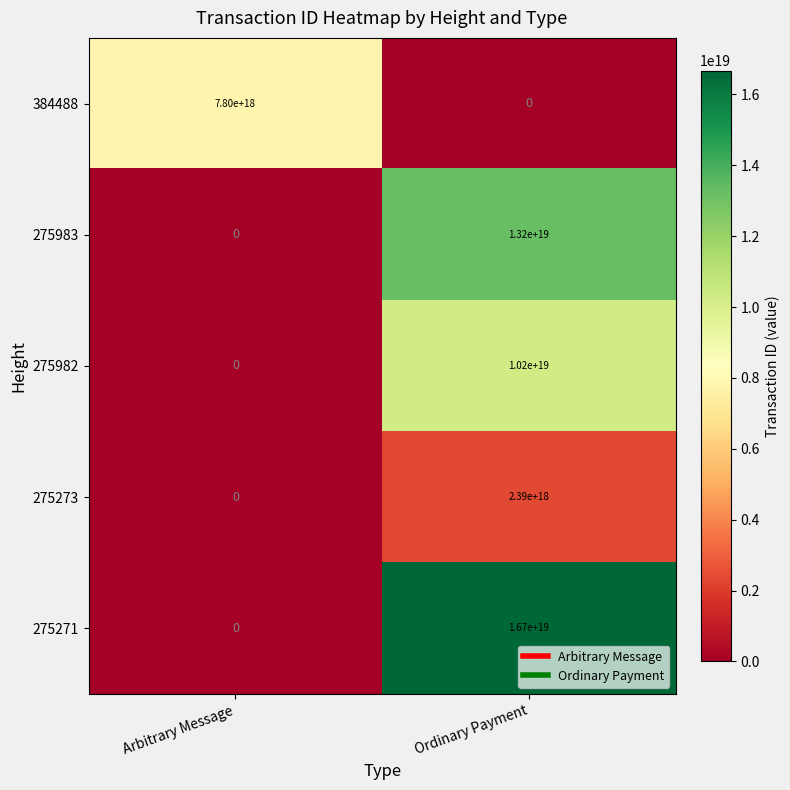

Which category has the lowest value in the 384488 series?

Ordinary Payment